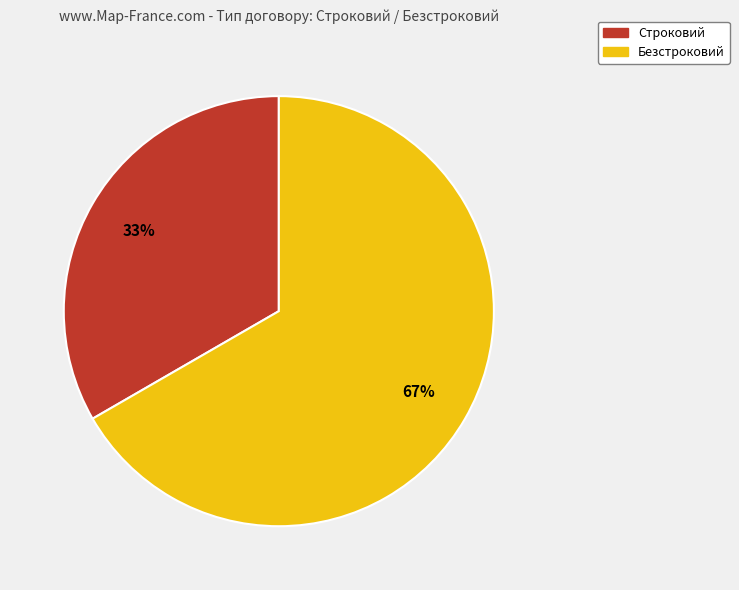

To the nearest percent, what is the combined percentage of Безстроковий and Строковий?

100%